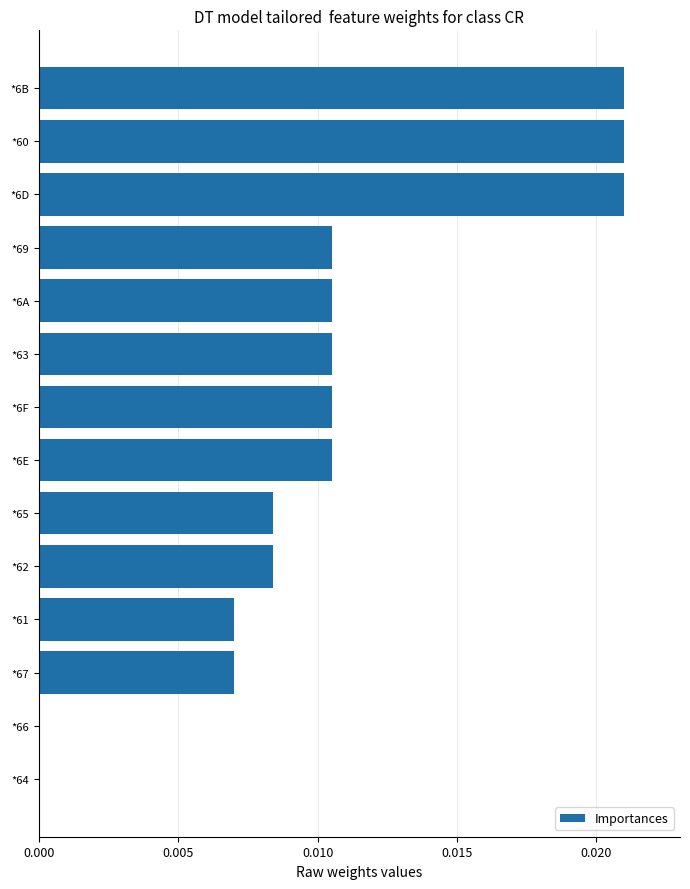

Between *6B and *66, which is larger?

*6B